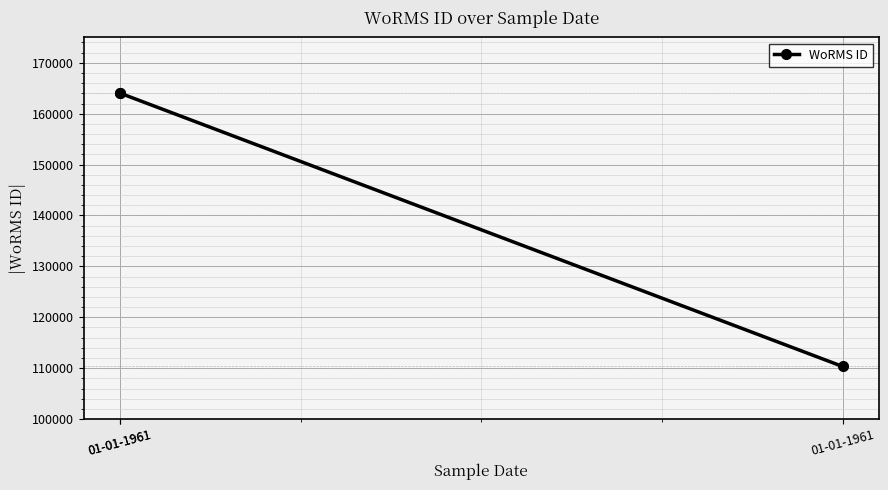

Is it true that the value at 01-01-1961 is 38499?

False